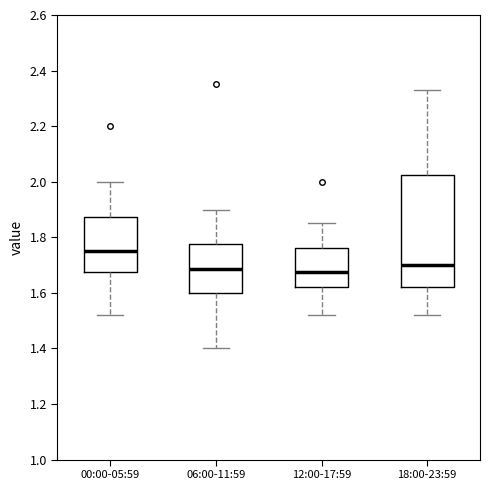

Reading left to right, read every box against the y-axis: the position of its median line, the range the box covers, and the ends of its whiskers. The values are not printed on the chart, so give them approximately, as read against the axis.

00:00-05:59: median 1.76, box 1.68 to 1.88, whiskers 1.52 to 2.00
06:00-11:59: median 1.68, box 1.60 to 1.78, whiskers 1.40 to 1.90
12:00-17:59: median 1.68, box 1.62 to 1.76, whiskers 1.52 to 1.86
18:00-23:59: median 1.70, box 1.62 to 2.02, whiskers 1.52 to 2.34